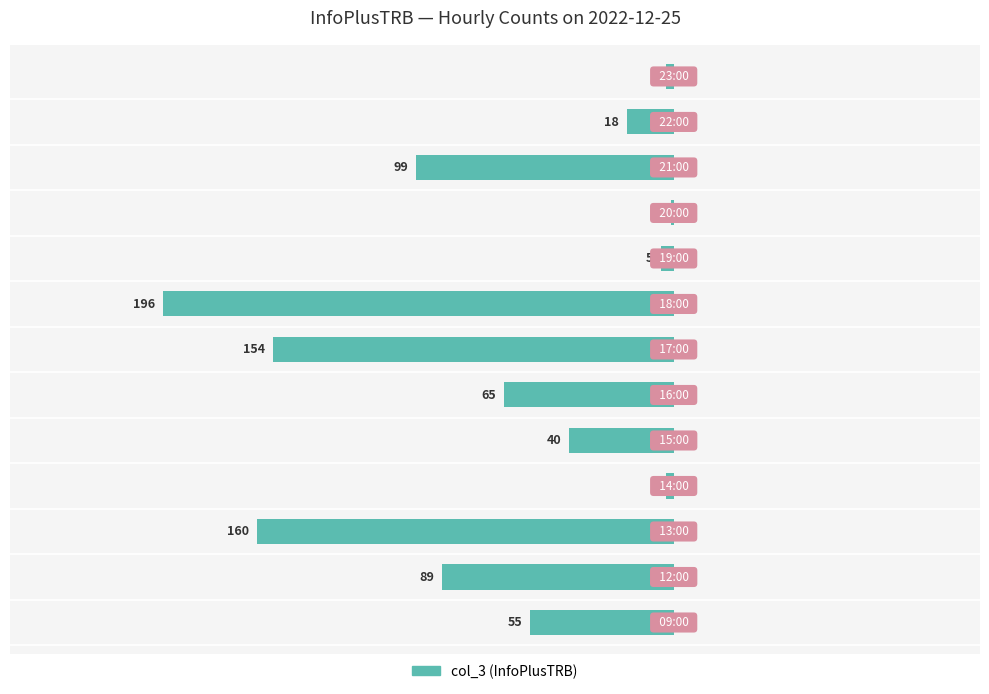

Are the bars horizontal?

Yes